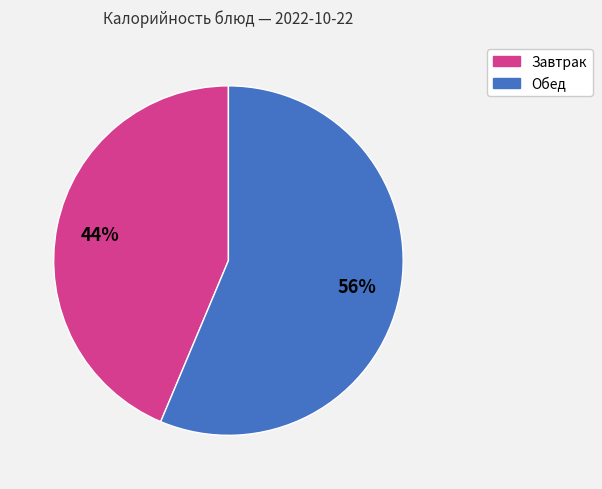

Is there a majority slice in this chart?

Yes